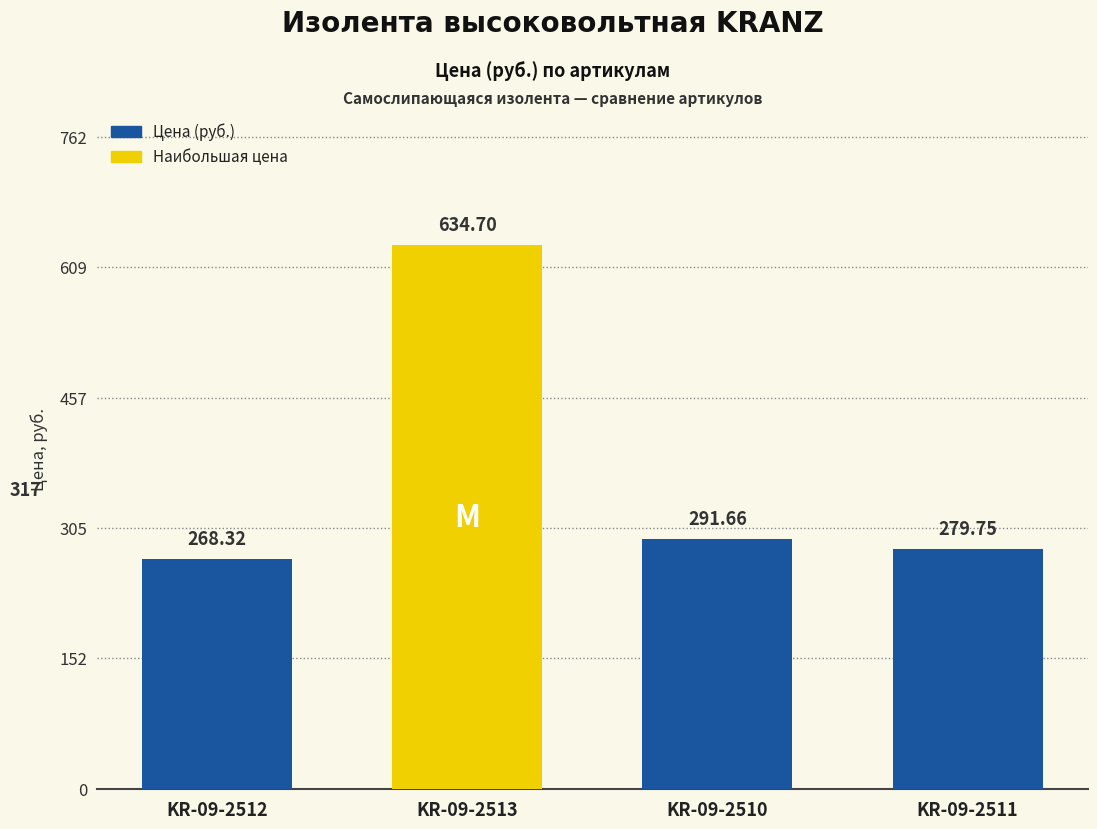

What is the value of the 2nd bar from the left?

634.7